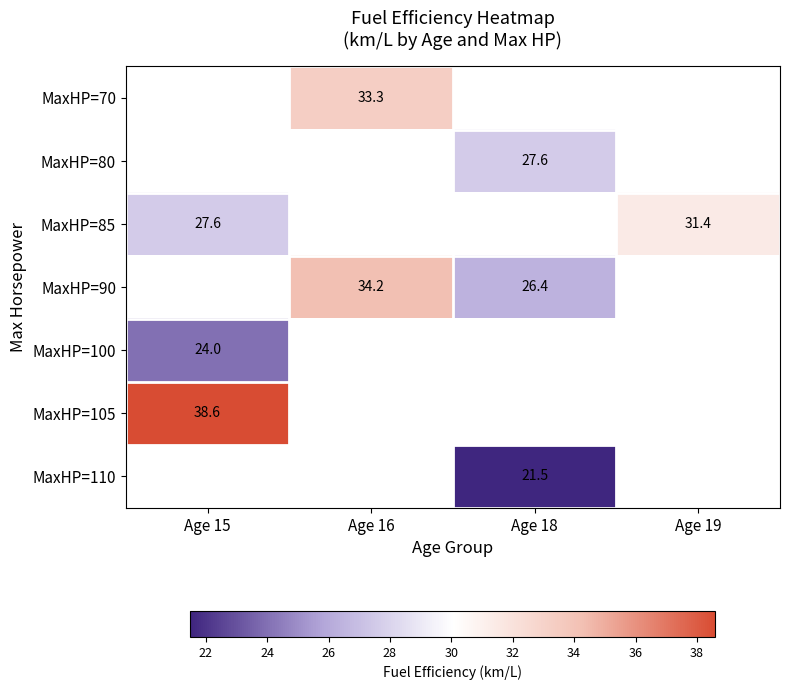

The MaxHP=90 series shows 34.2 at Age 16. True or false?

True